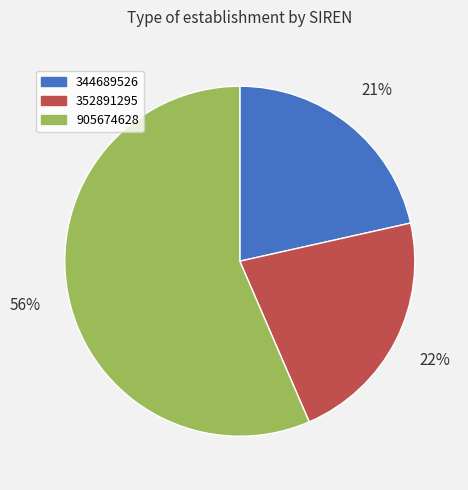

Is there a majority slice in this chart?

Yes